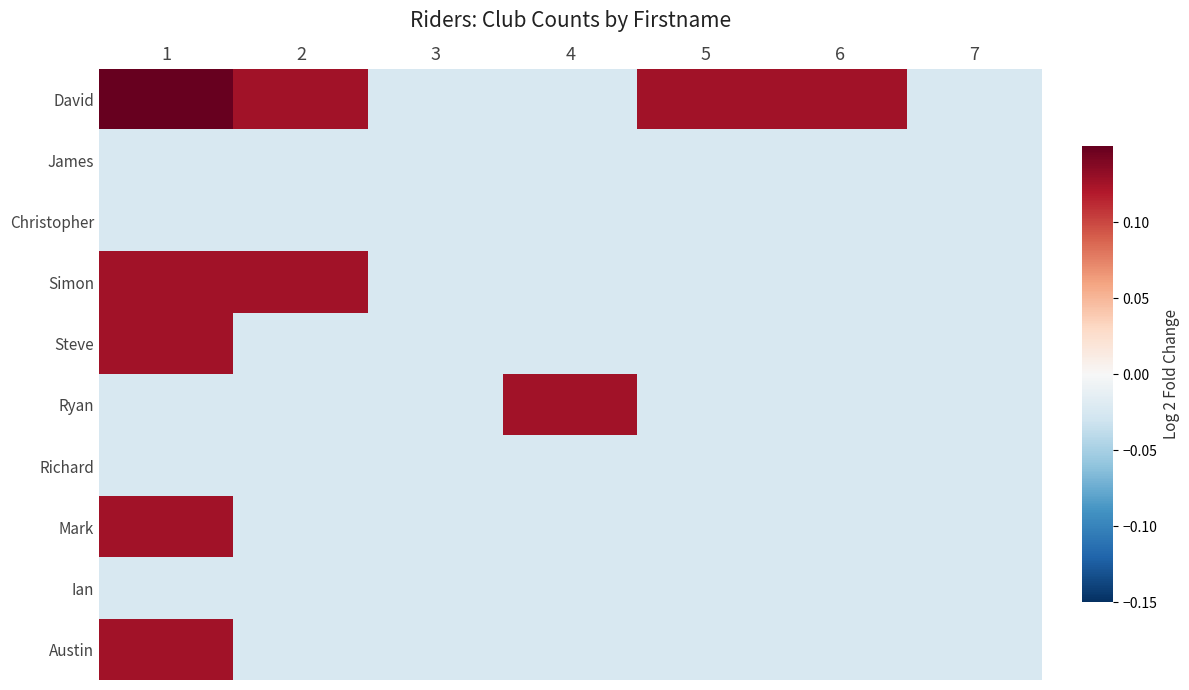

What is the total value across all series at 4?

-0.1